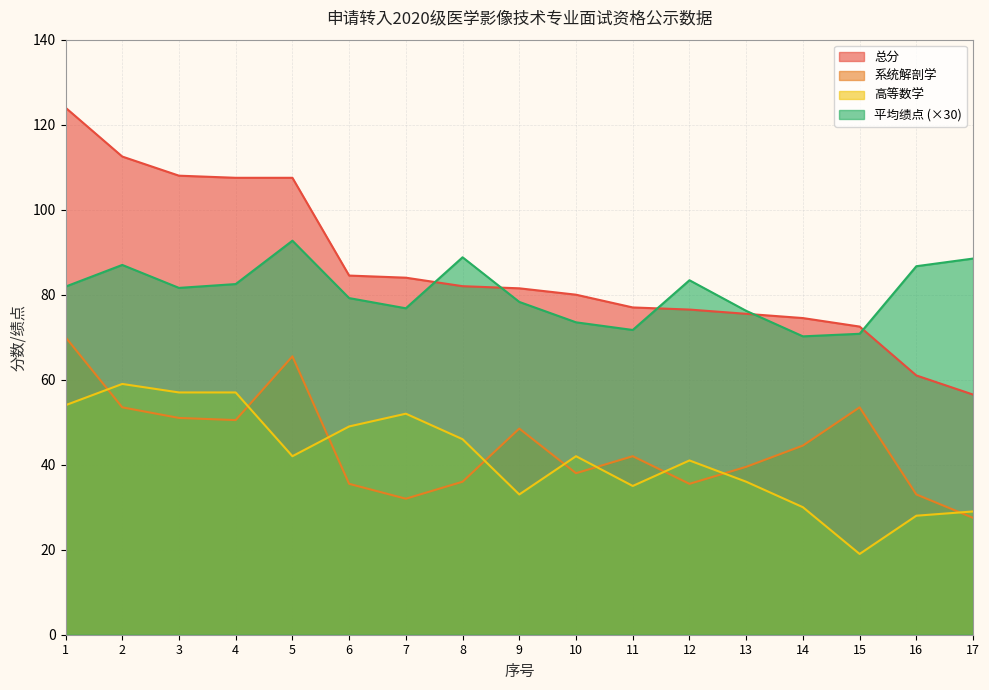

Reading left to right, what are all the values shown in this chart?

系统解剖学: 70.0	53.5	51.0	50.5	65.5	35.5	32.0	36.0	48.5	38.0	42.0	35.5	39.5	44.5	53.5	33.0	27.5
高等数学: 54.0	59.0	57.0	57.0	42.0	49.0	52.0	46.0	33.0	42.0	35.0	41.0	36.0	30.0	19.0	28.0	29.0
总分: 124.0	112.5	108.0	107.5	107.5	84.5	84.0	82.0	81.5	80.0	77.0	76.5	75.5	74.5	72.5	61.0	56.5
平均绩点: 81.9	87.0	81.6	82.5	92.7	79.2	76.8	88.8	78.3	73.5	71.7	83.4	76.2	70.2	70.8	86.7	88.5